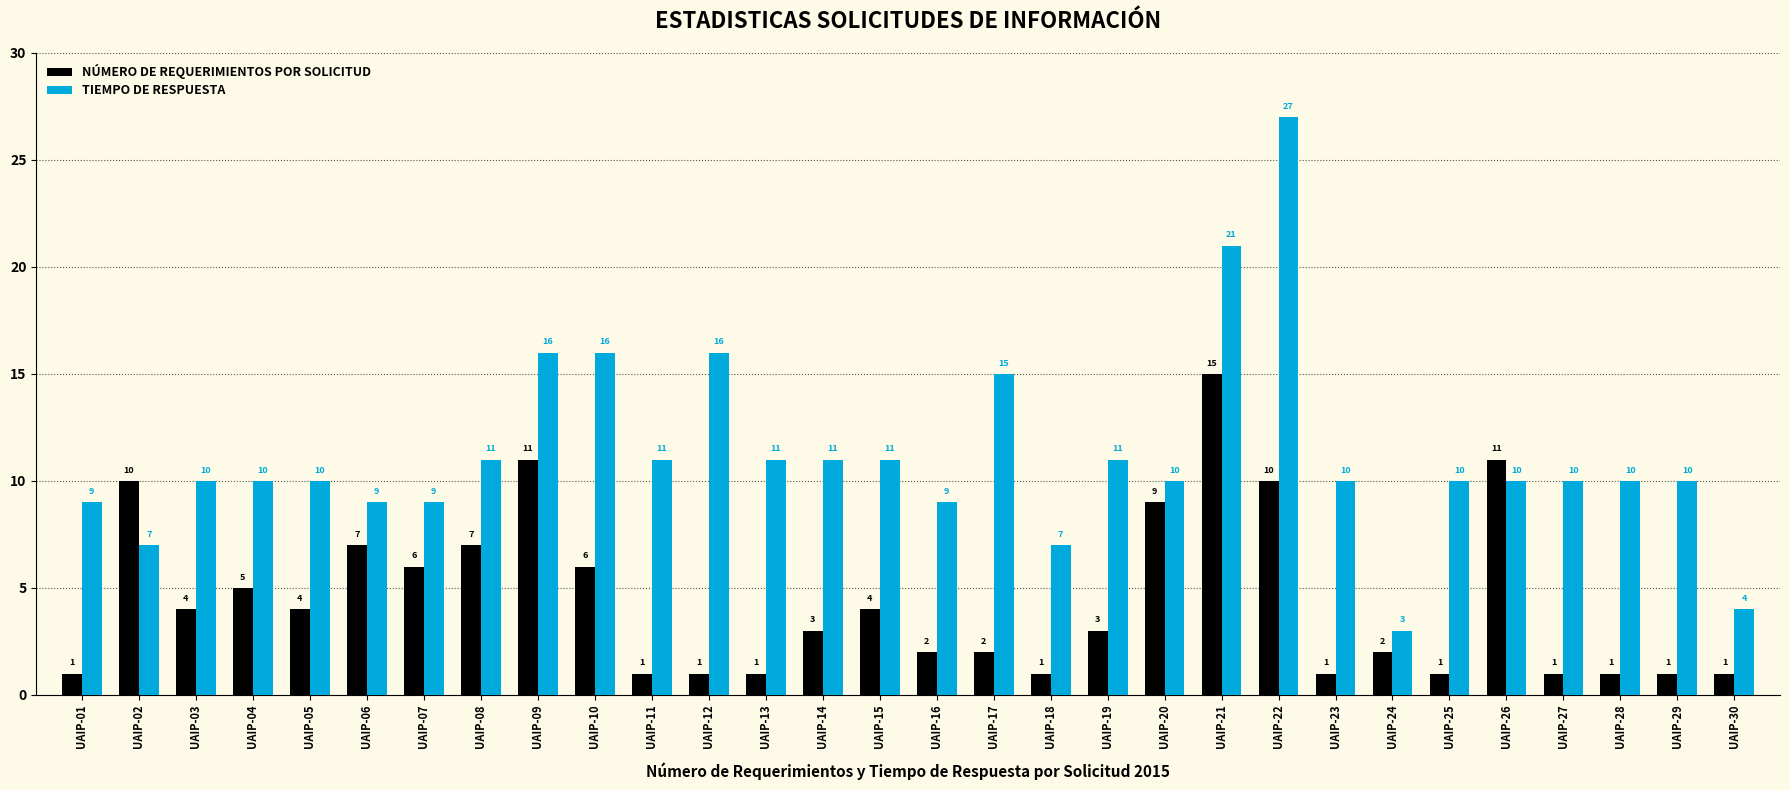

The NÚMERO DE REQUERIMIENTOS POR SOLICITUD series shows 12 at UAIP-08. True or false?

False